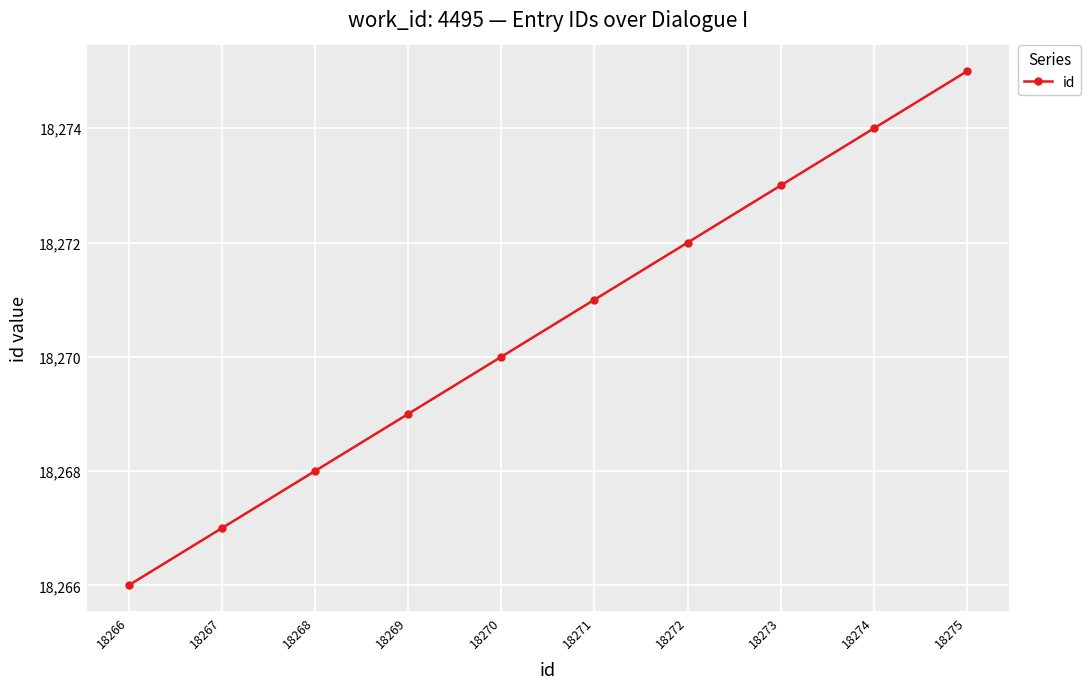

The value at 18266 is 18266. True or false?

True